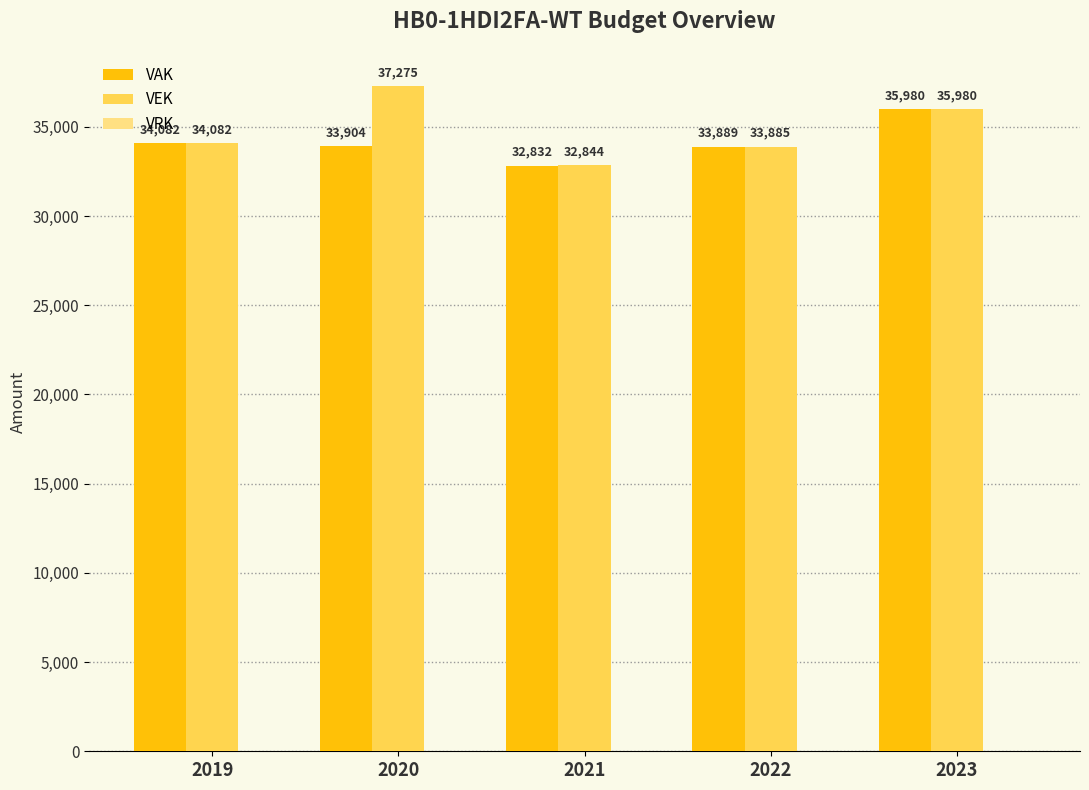

Which series has the largest range (max minus min)?

VEK